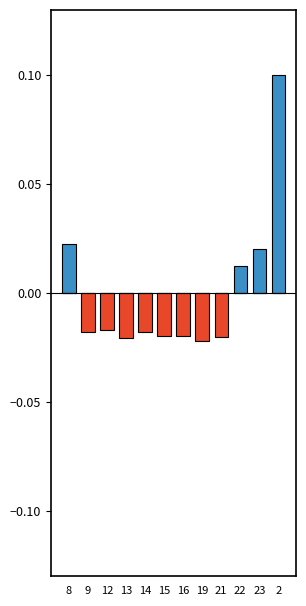

What is the label of the 1st bar from the left?

8